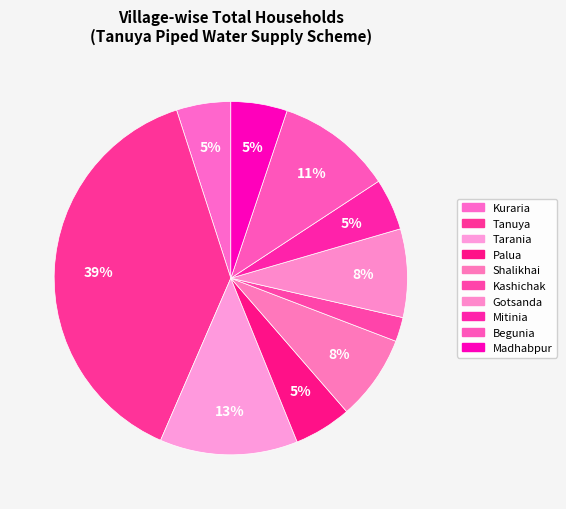

Count the number of slices in the pie.

10